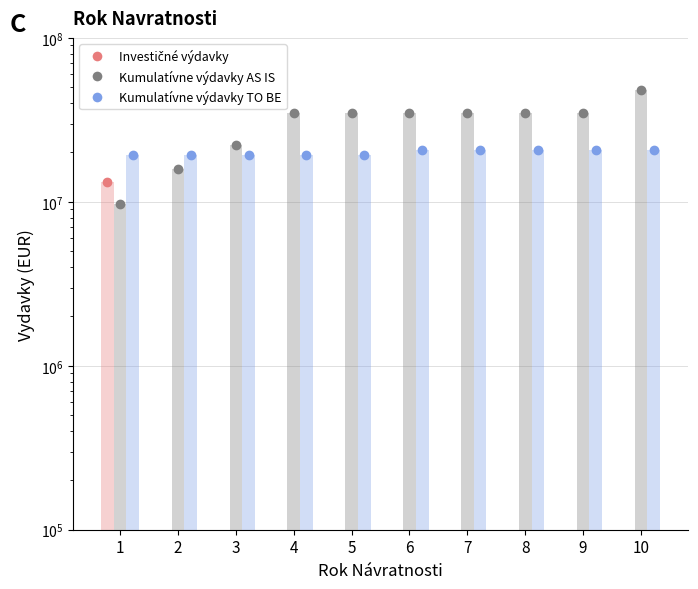

Reading right to left, extract all data points from this chart.

Investicne vydavky: 1.0	1.0	1.0	1.0	1.0	1.0	1.0	1.0	1.0	13294641.8
Kumulativne vydavky AS IS: 47821493.7	35039164.5	35039164.5	35039164.5	35039164.5	35039164.5	35039164.5	22256835.3	15871081.4	9671320.4
Kumulativne vydavky TO BE: 20643291.5	20643291.5	20643291.5	20643291.5	20643291.5	19313827.3	19313827.3	19313827.3	19313827.3	19313827.3